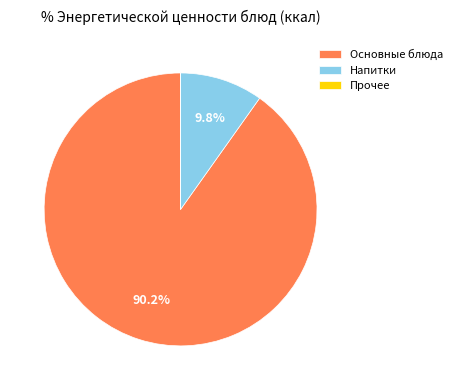

Which category has the biggest portion of the pie?

Основные блюда